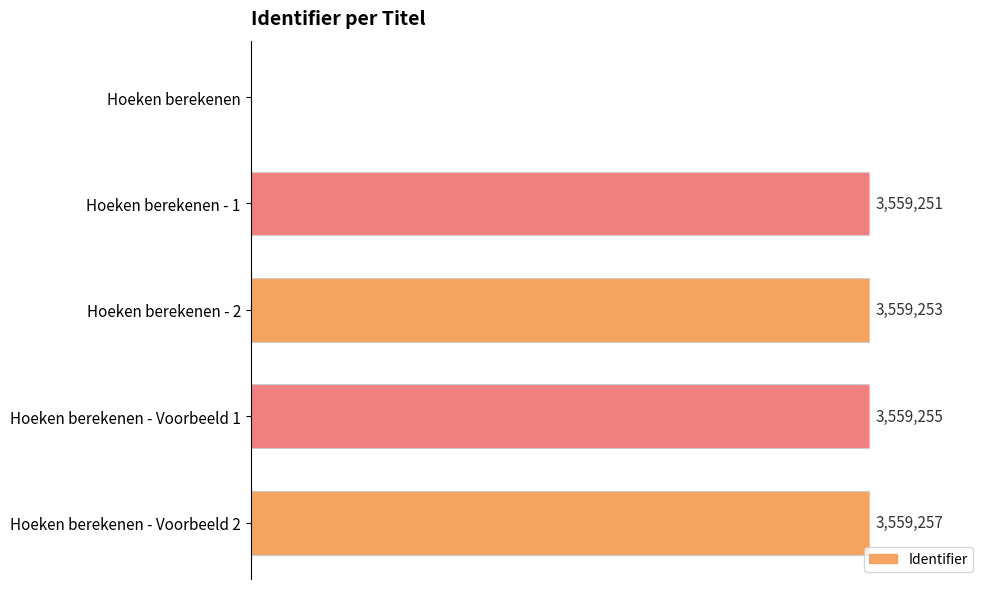

Are the bars horizontal?

Yes